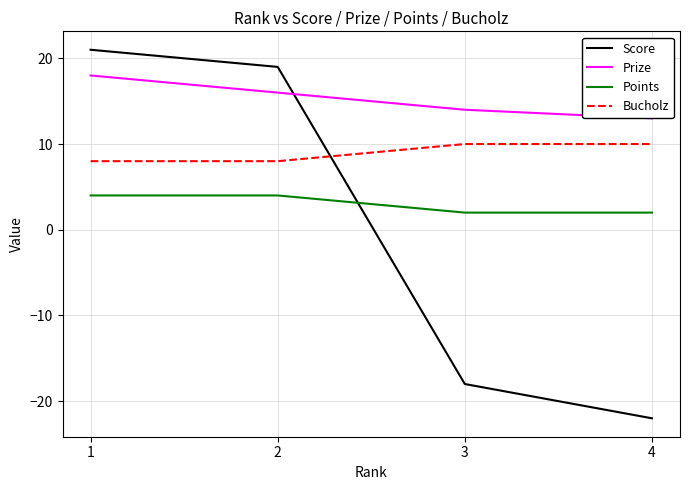

True or false: Prize and Points intersect in this chart.

False